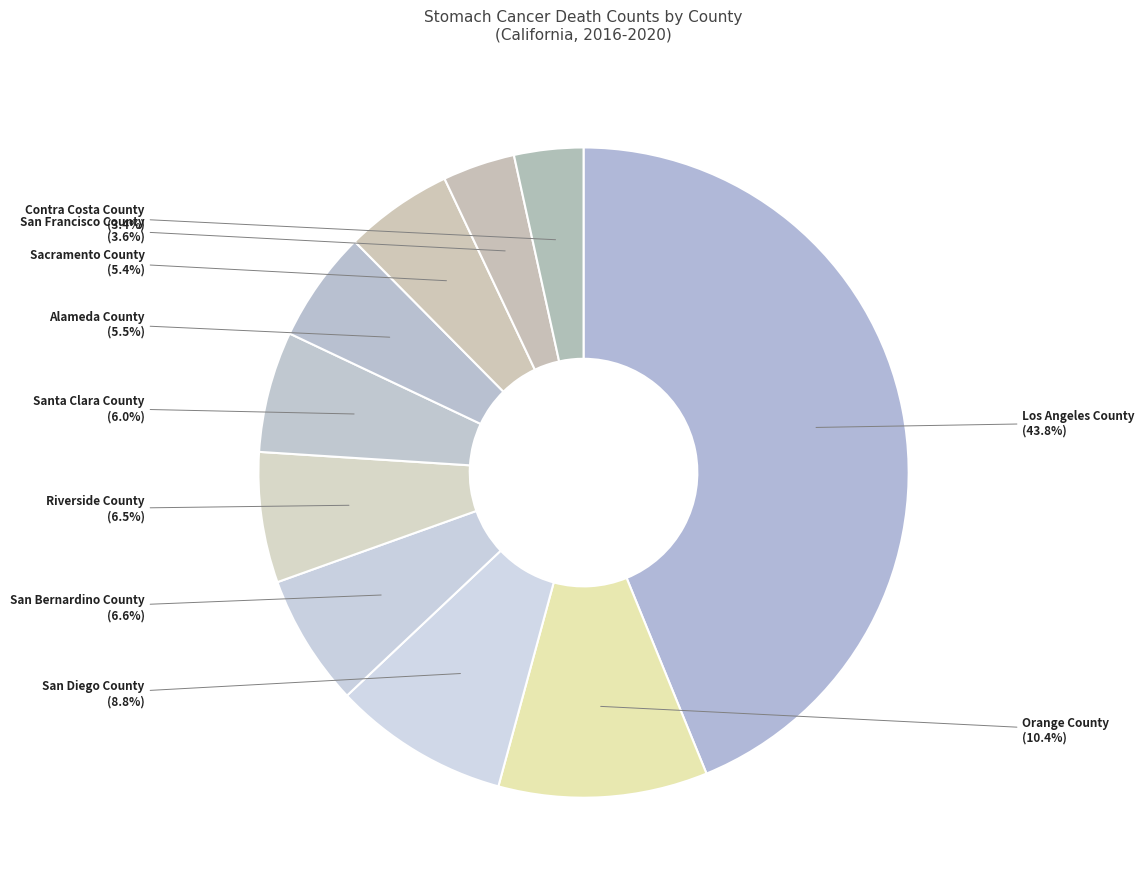

To the nearest percent, what is the difference between the largest and smallest slice percentages?

40%